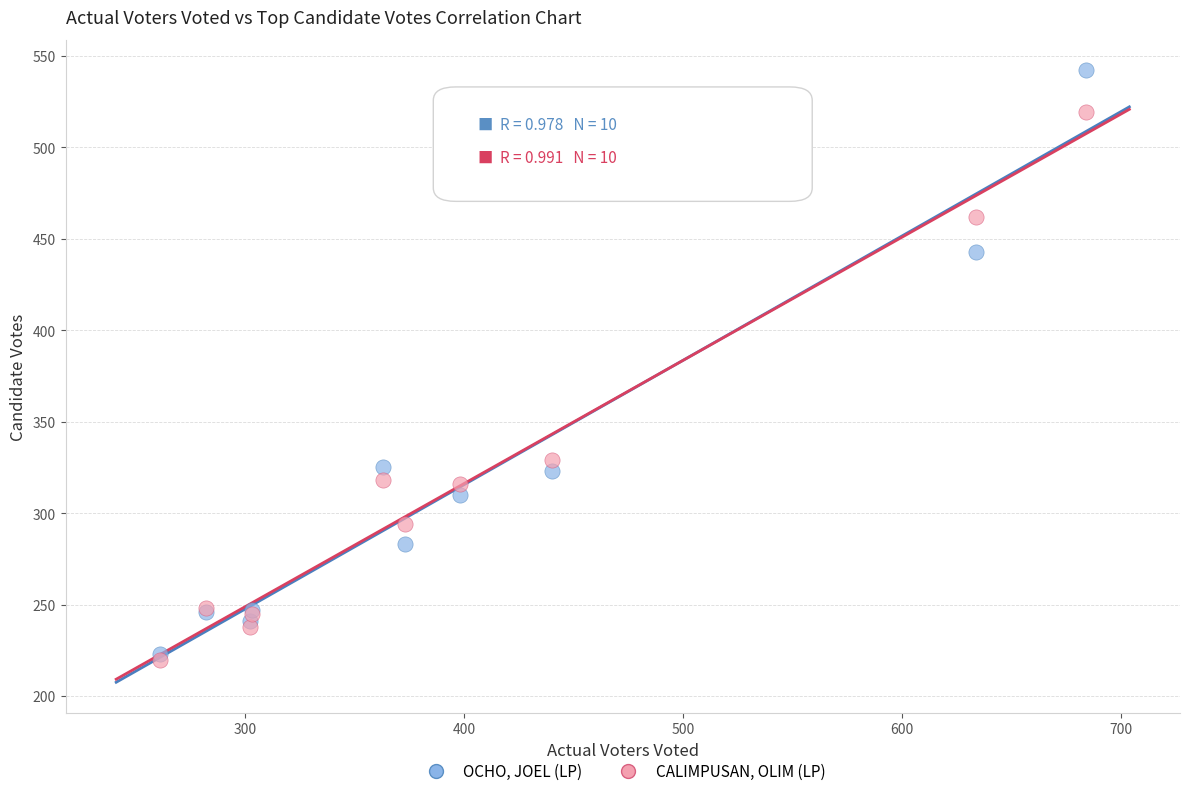

In the CALIMPUSAN, OLIM (LP) series, what Y value is closest to 369?

329